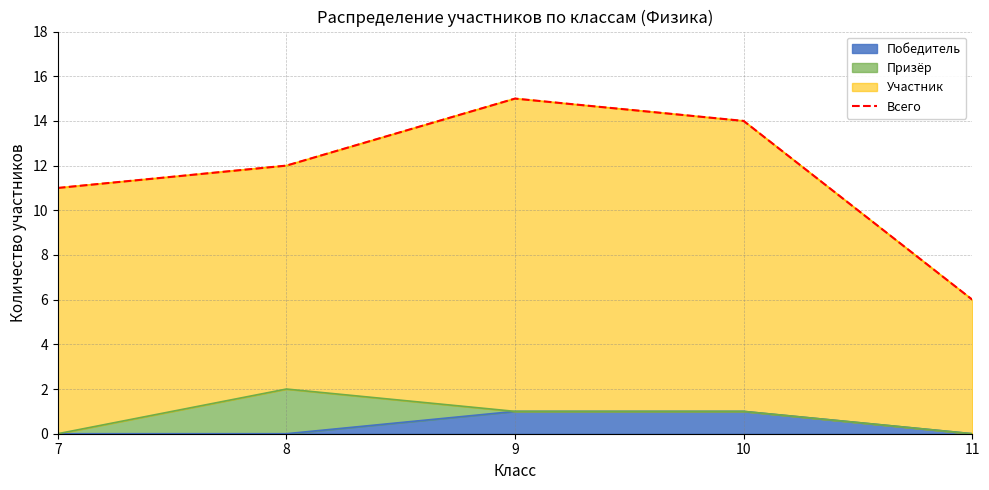

Rank the categories by value from lowest to highest.

11, 7, 8, 10, 9